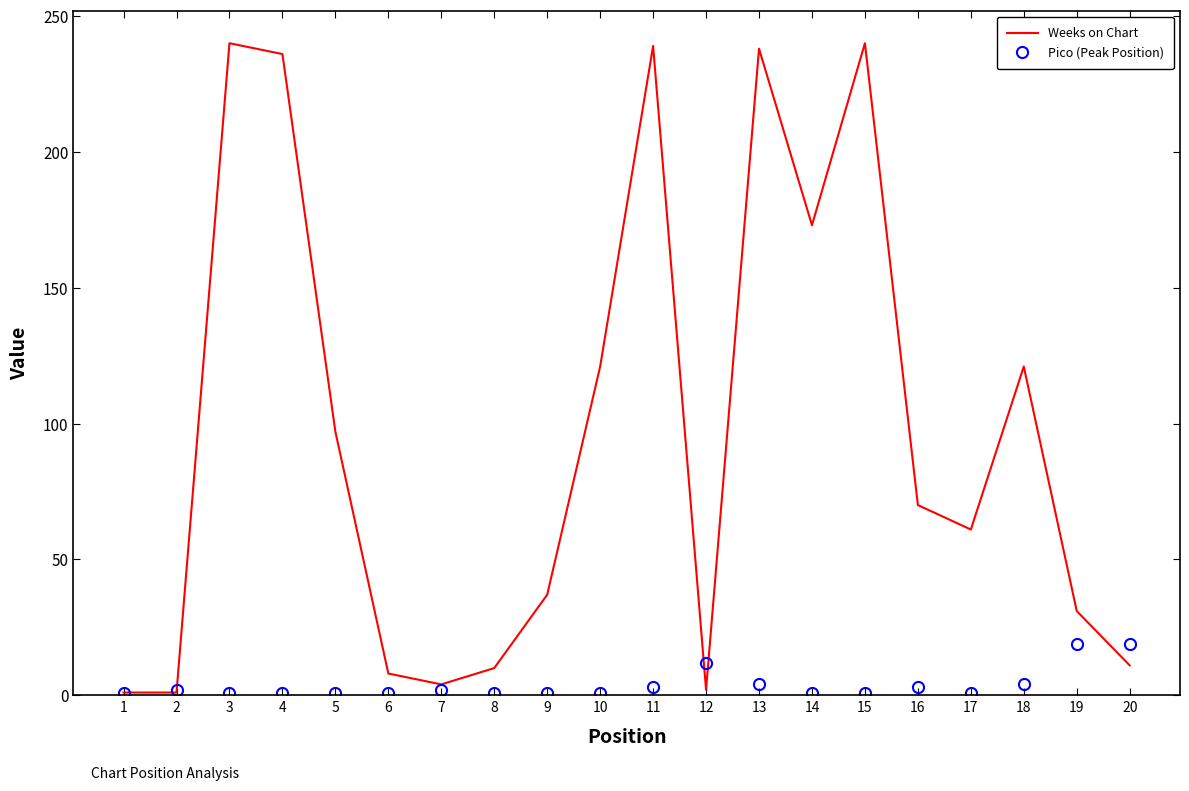

True or false: Weeks on Chart has more than 0 interior local peaks.

True